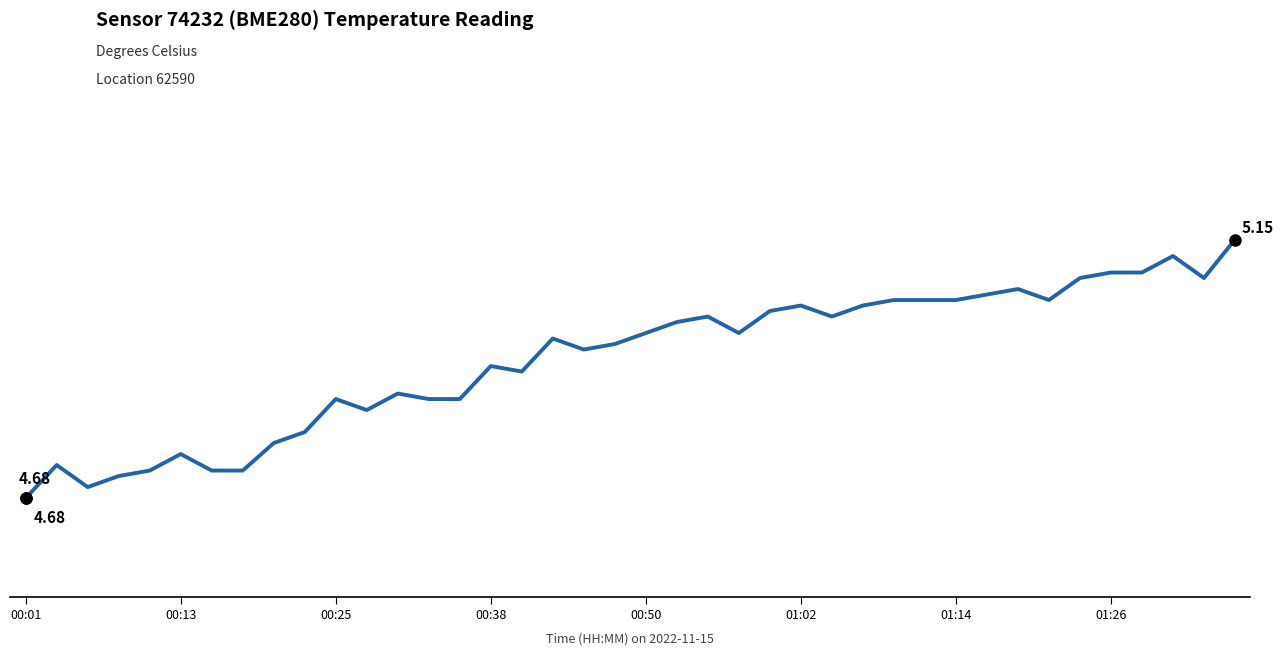

Reading right to left, transcribe all the data shown in this chart.

5.2	5.1	5.1	5.1	5.1	5.1	5.0	5.1	5.0	5.0	5.0	5.0	5.0	5.0	5.0	5.0	5.0	5.0	5.0	5.0	5.0	5.0	5.0	4.9	4.9	4.9	4.9	4.9	4.8	4.9	4.8	4.8	4.7	4.7	4.8	4.7	4.7	4.7	4.7	4.7